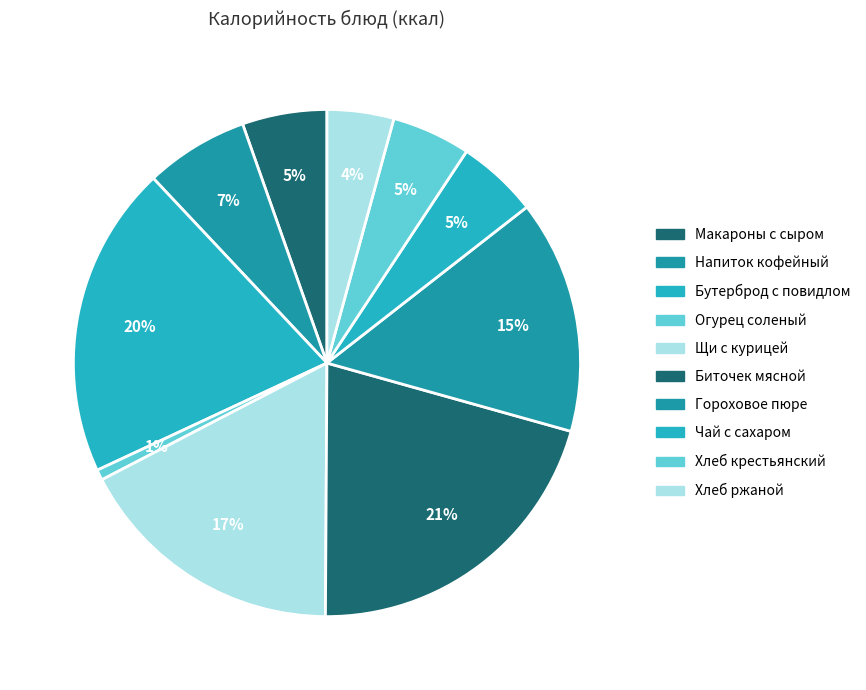

How many segments does this pie chart have?

10